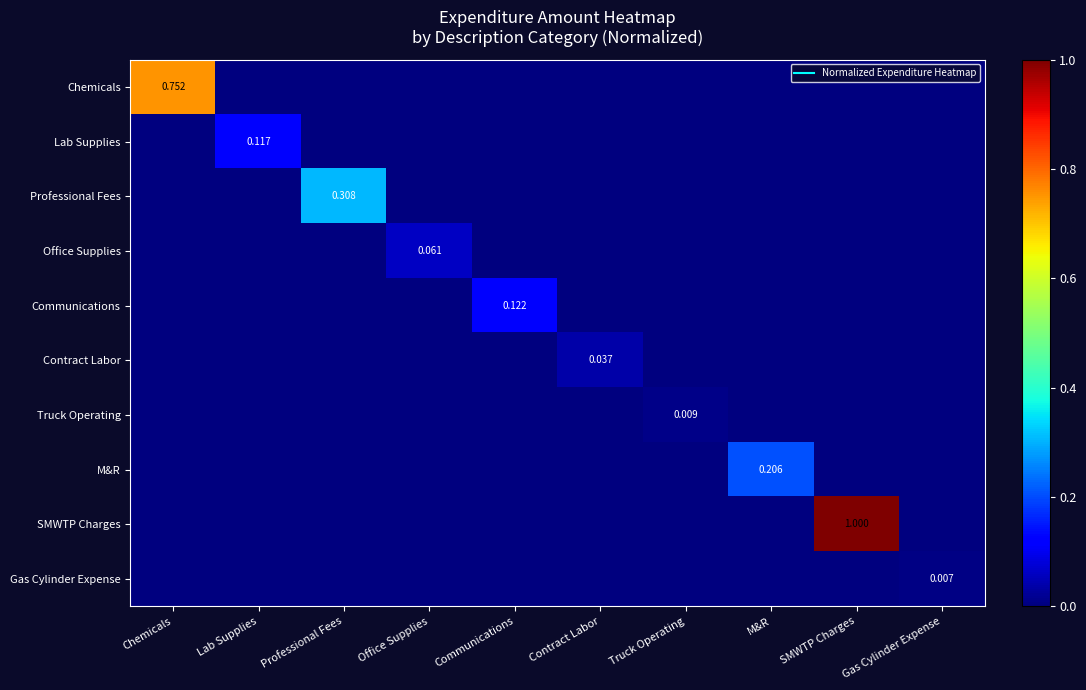

What is the spread (max minus min) of values at Lab Supplies?

0.1